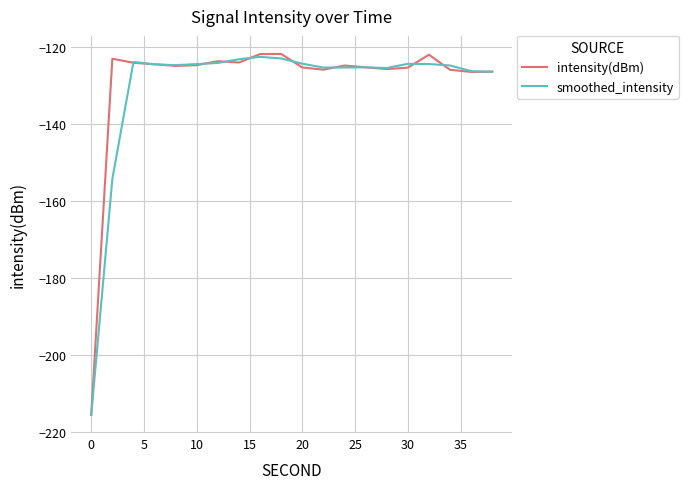

What is the highest value of the intensity(dBm) series?

-121.7